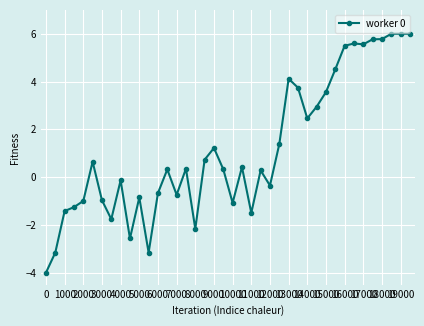

True or false: the data has more than 0 interior local peaks.

True